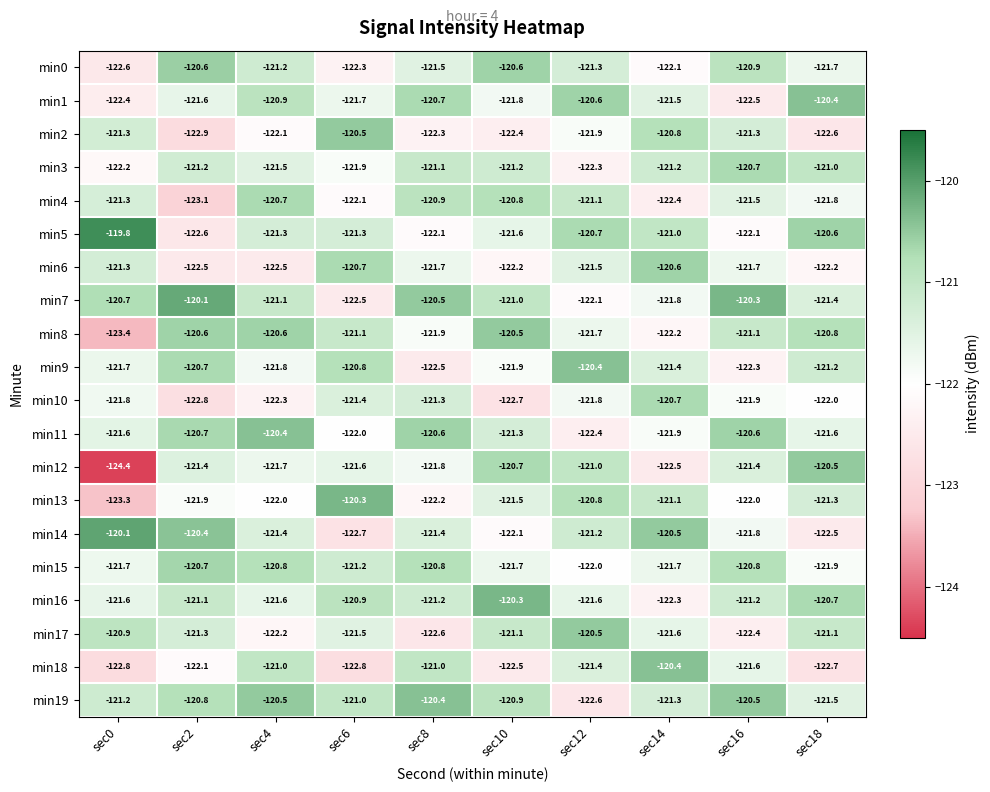

Count the min6 values in the range -122 to -121.

4